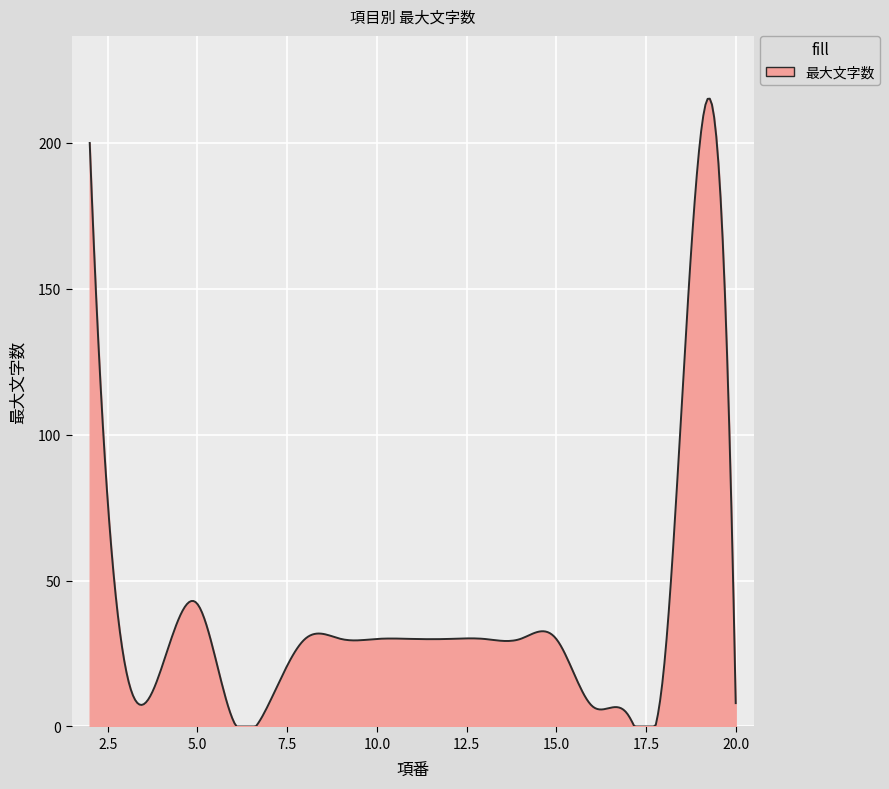

What is the difference between the maximum and minimum values?

215.2